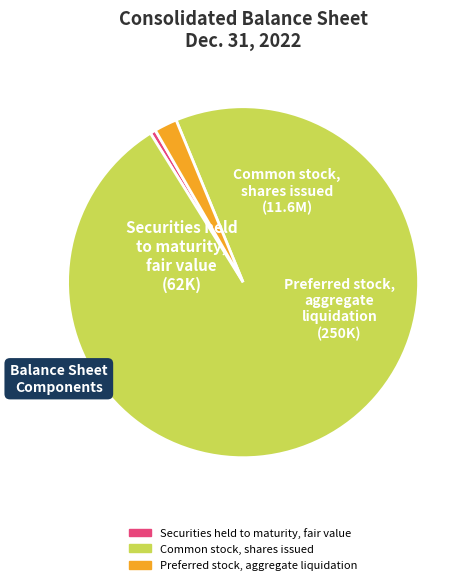

Rank the categories by value from lowest to highest.

Securities held to maturity, fair value, Preferred stock, aggregate liquidation, Common stock, shares issued